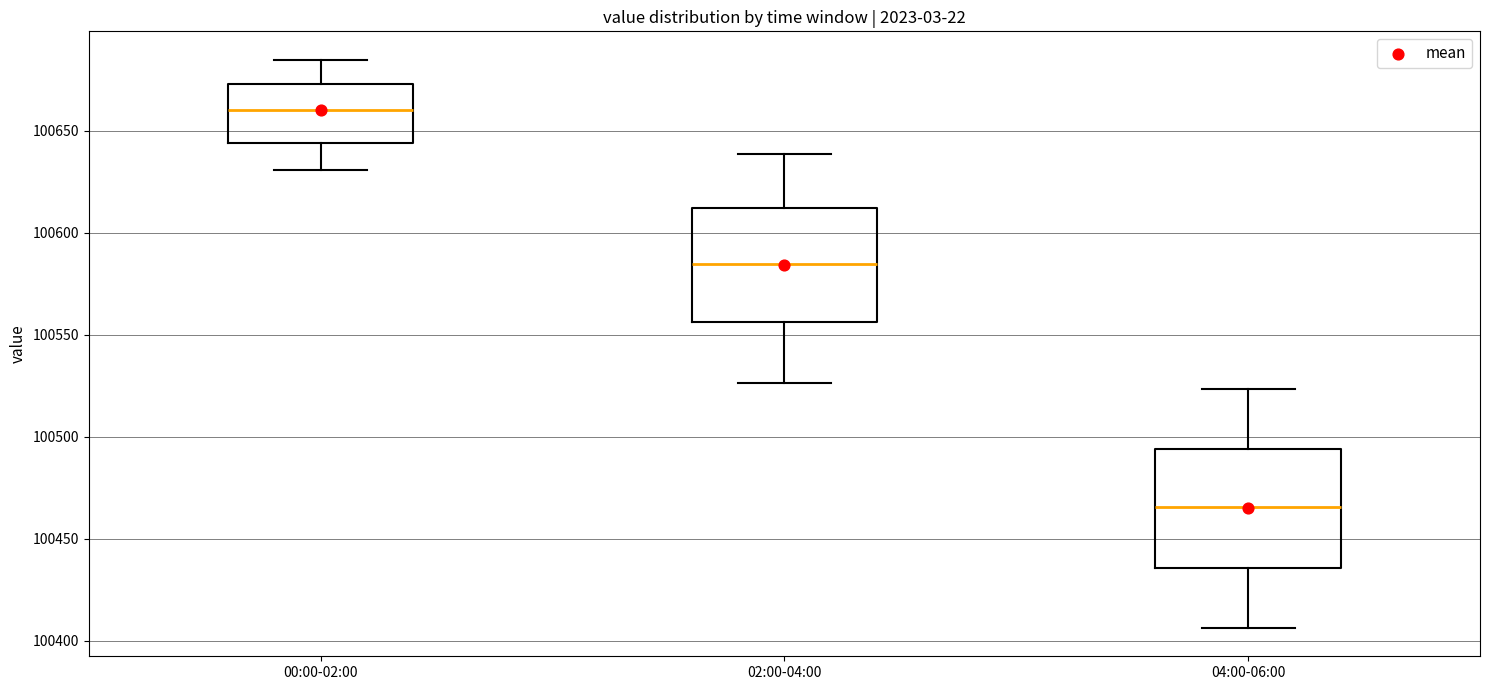

Reading left to right, read every box against the y-axis: the position of its median line, the range the box covers, and the ends of its whiskers. The values are not printed on the chart, so give them approximately, as read against the axis.

00:00-02:00: median 100660, box 100645 to 100675, whiskers 100630 to 100685
02:00-04:00: median 100585, box 100555 to 100610, whiskers 100525 to 100640
04:00-06:00: median 100465, box 100435 to 100495, whiskers 100405 to 100525